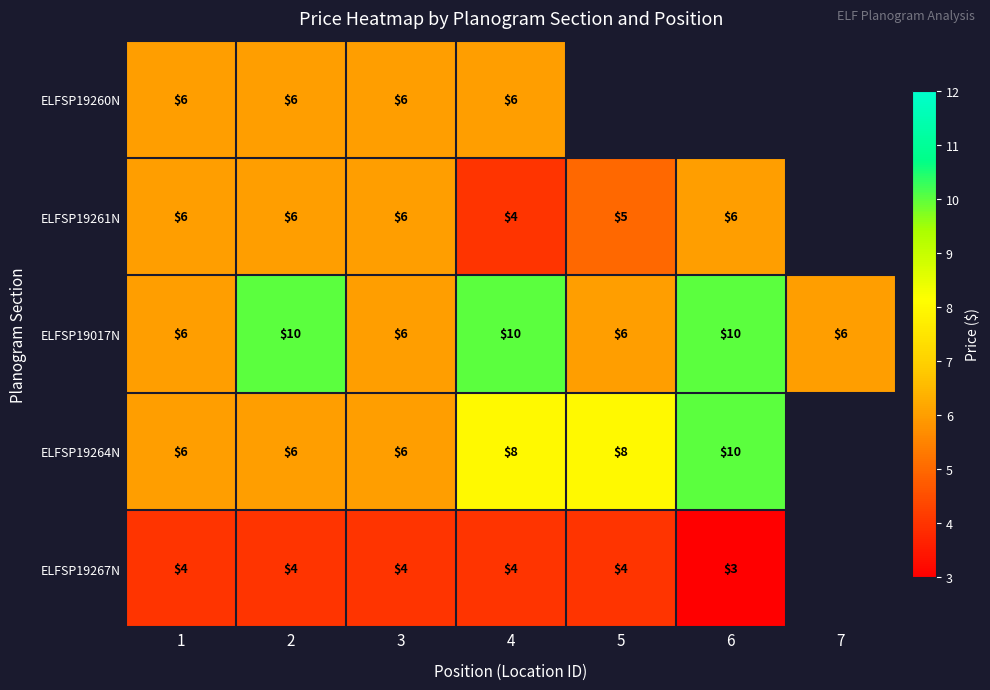

Is it true that ELFSP19017N equals 4 at 5?

False